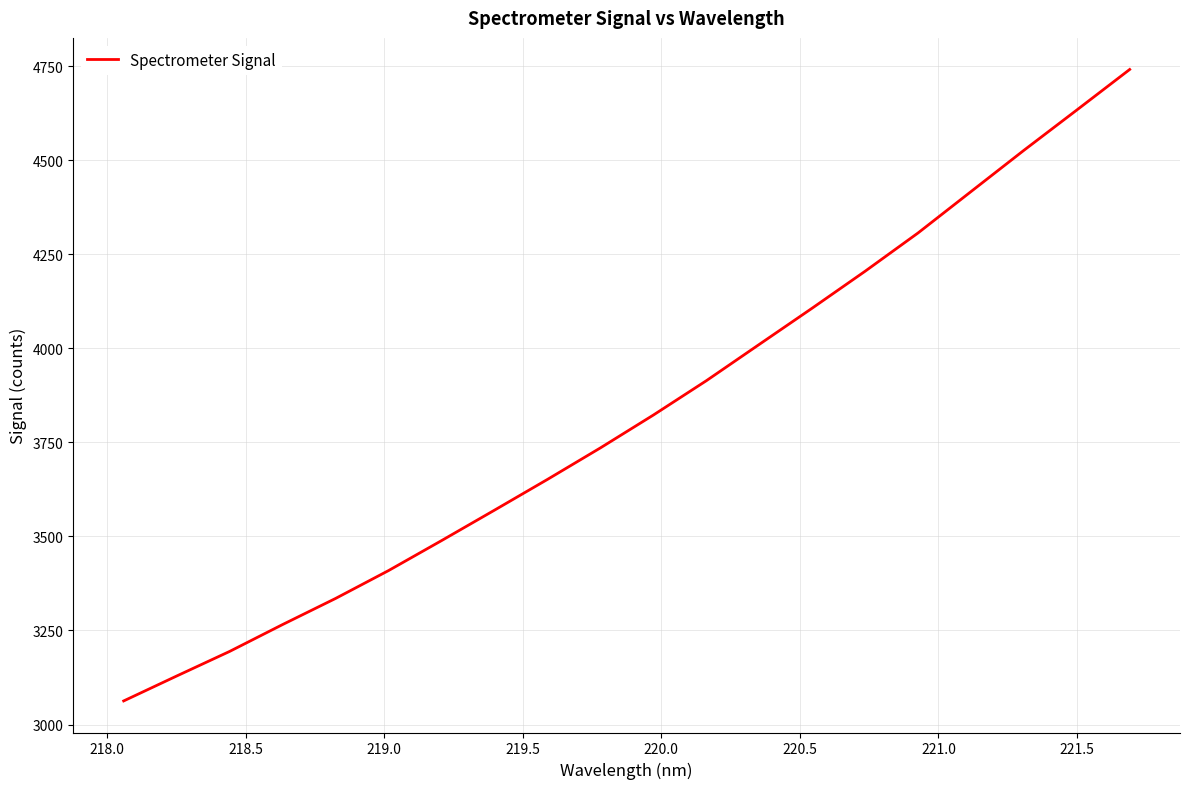

What is the average value?

3826.4